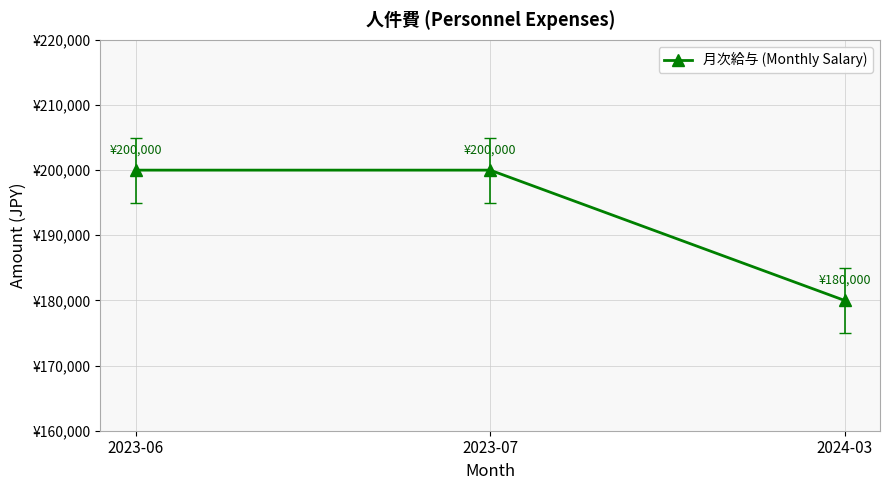

List the labels in order of value, smallest first.

2024-03, 2023-06, 2023-07